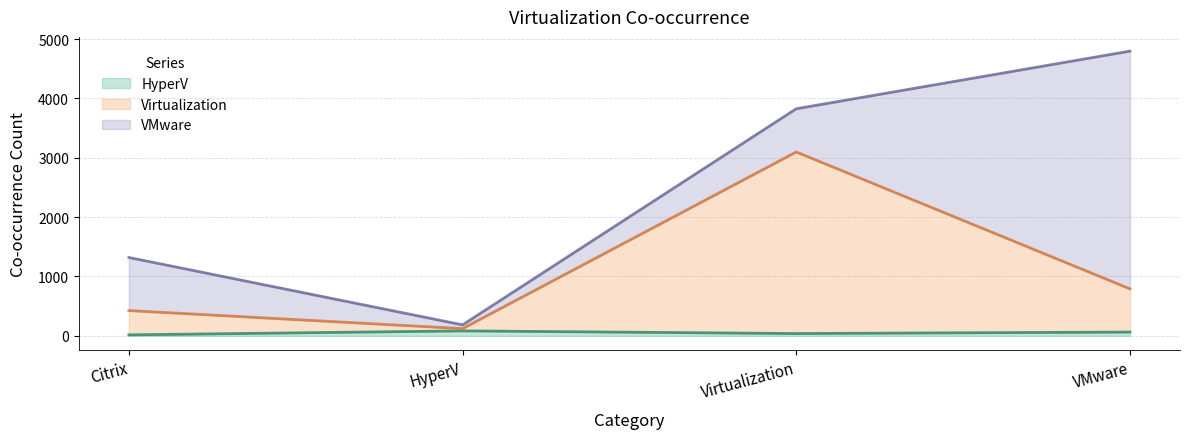

What is the label of the 1st point from the right?

VMware